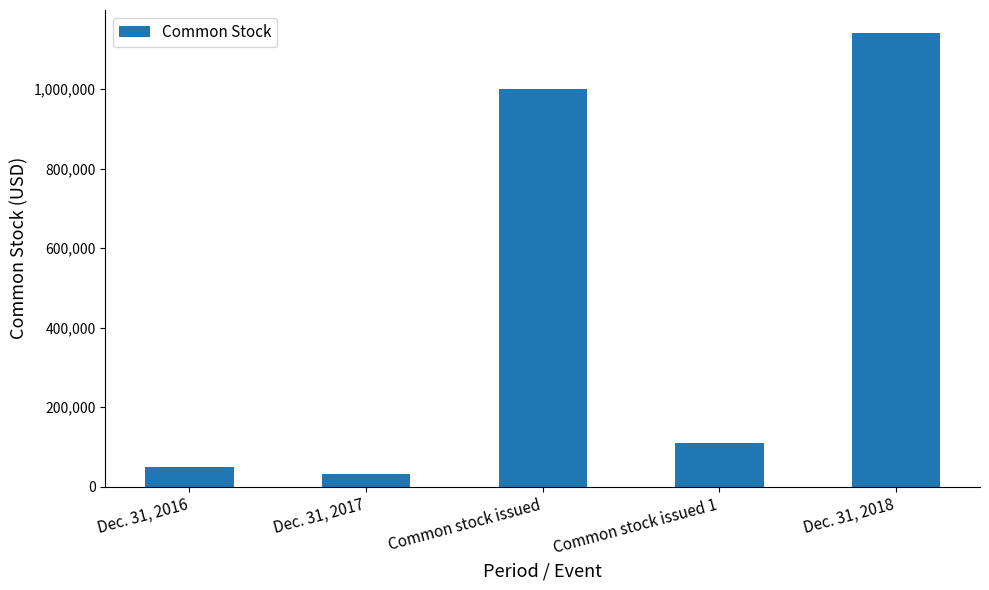

List the labels in order of value, smallest first.

Dec. 31, 2017, Dec. 31, 2016, Common stock issued 1, Common stock issued, Dec. 31, 2018